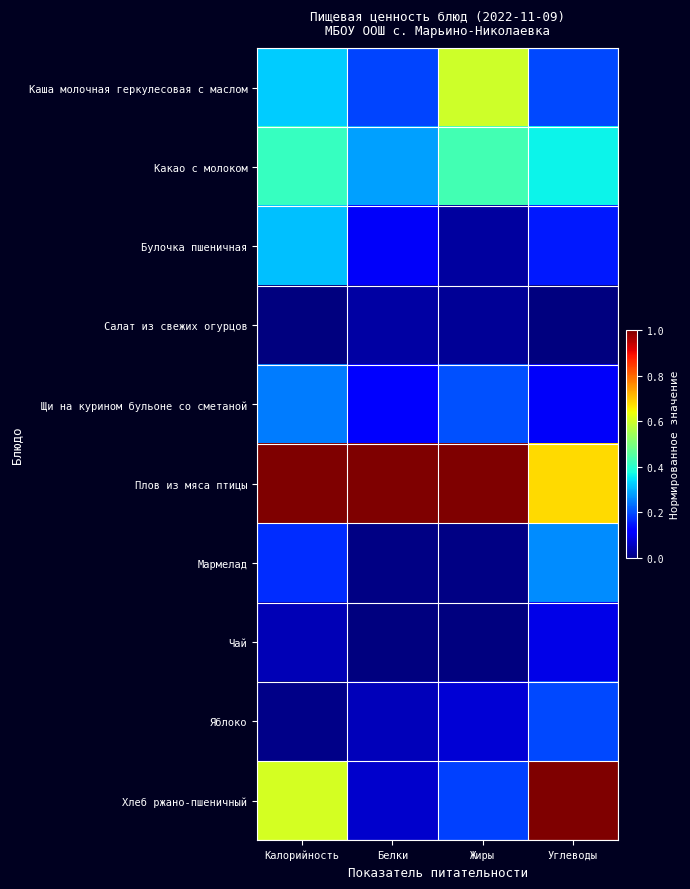

At how many categories does at least one series exceed 0?

4